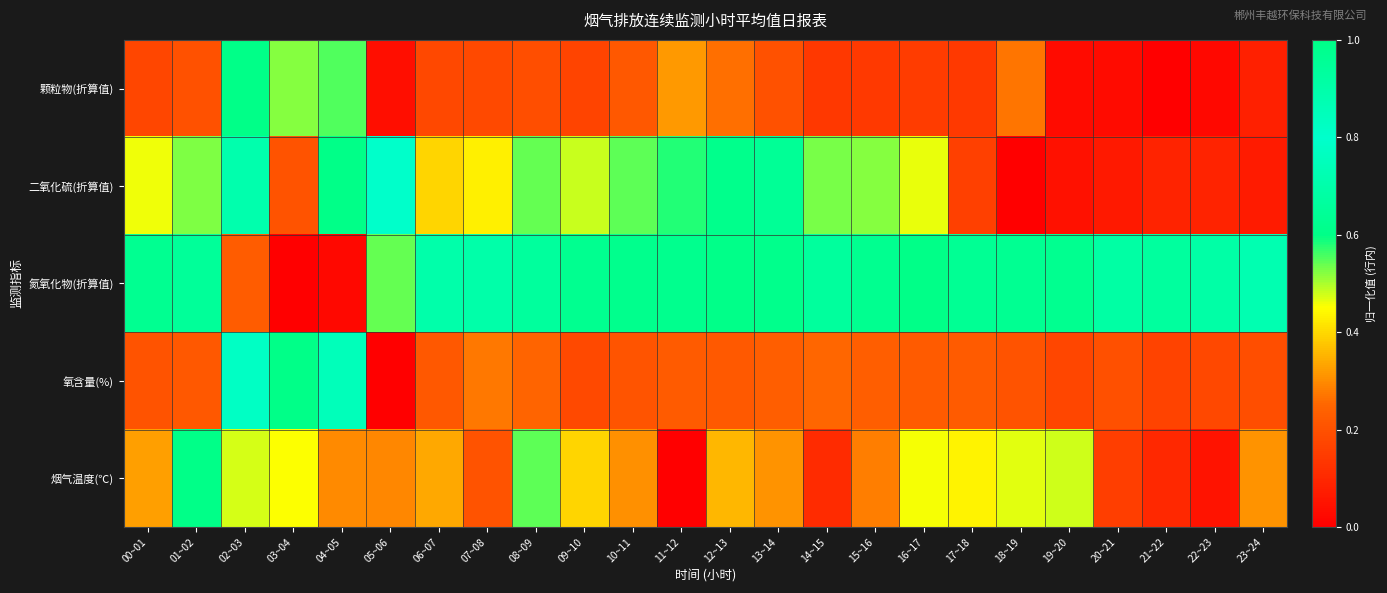

At which category is the sum across all series the highest?

02~03